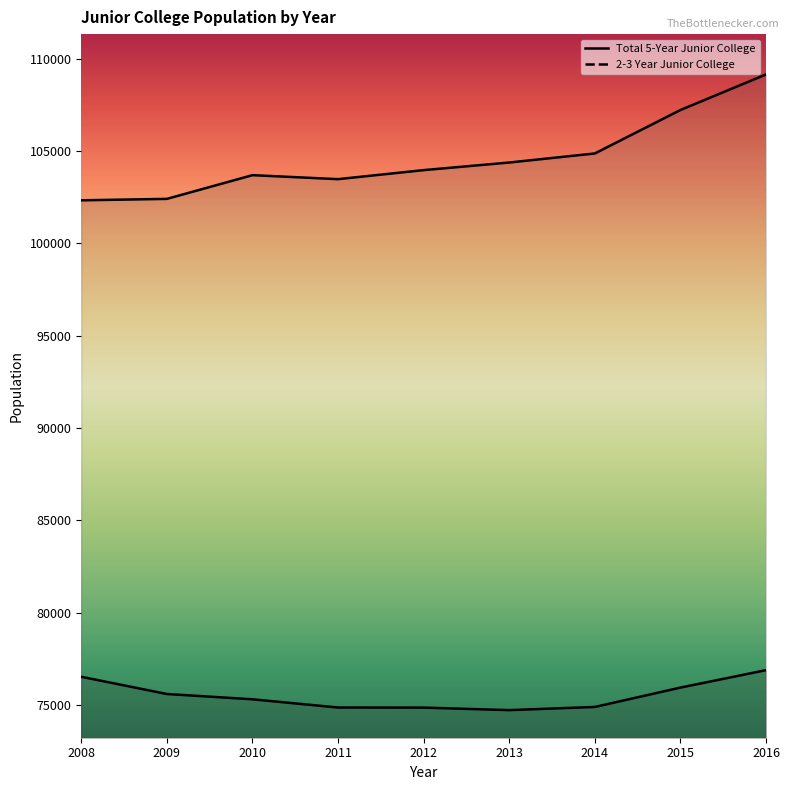

Does the chart display data point markers on the line(s)?

No